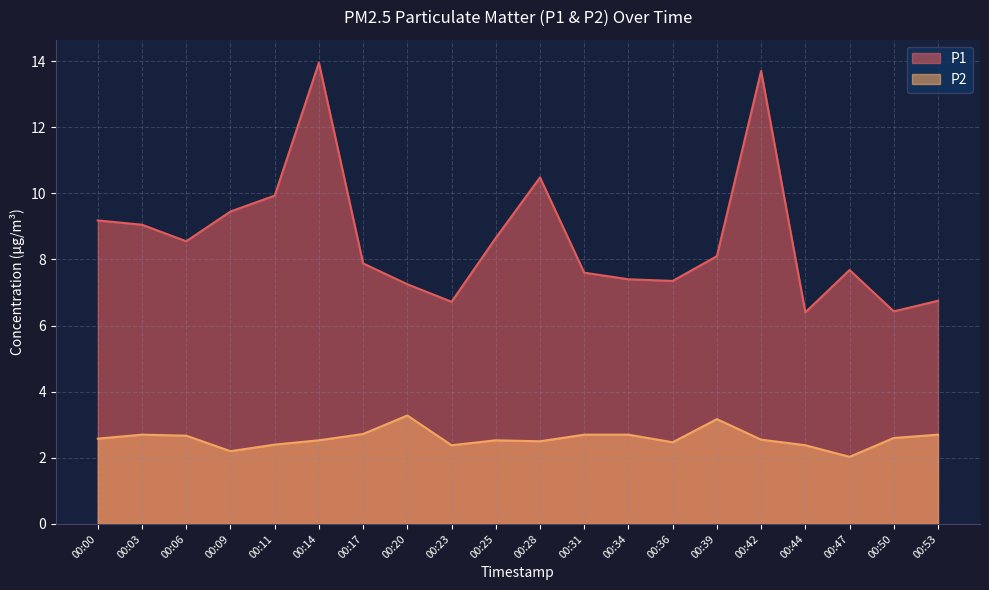

What is the total value across all series at 00:53?

9.4